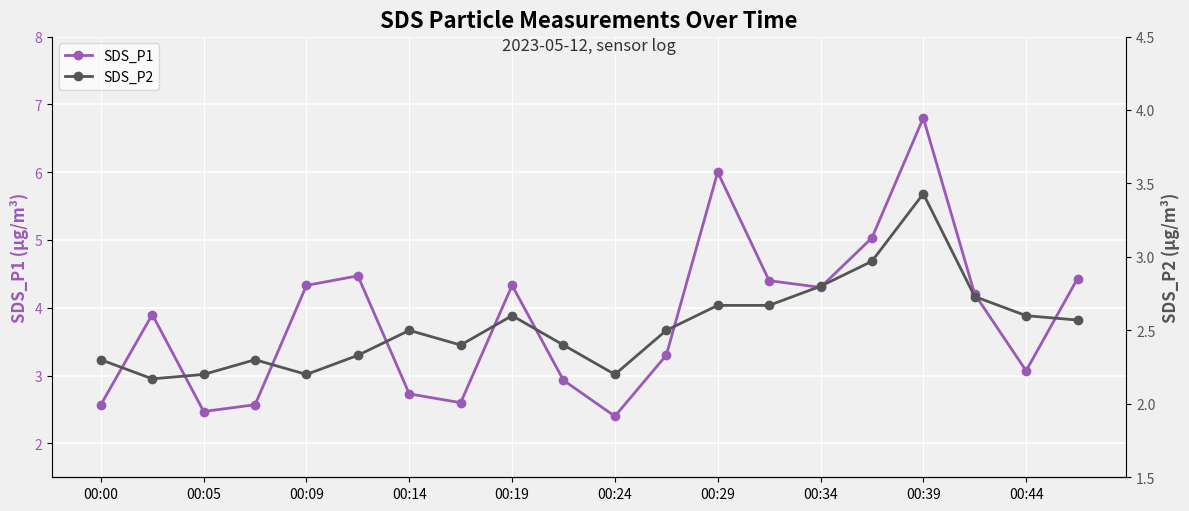

List the series in order of their peak value, highest first.

SDS_P1, SDS_P2